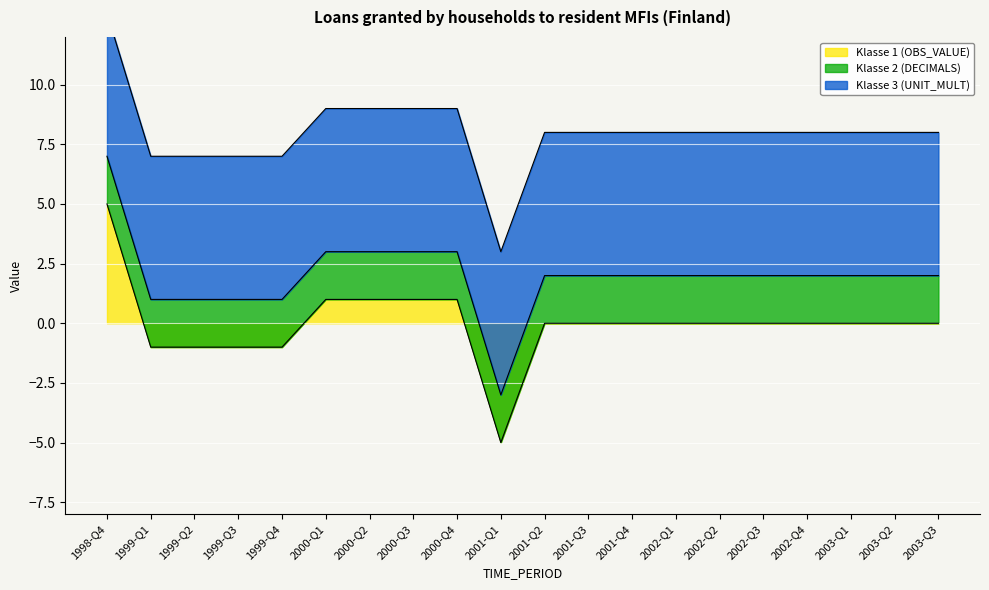

What is the minimum value for Klasse 1 (OBS_VALUE)?

-5